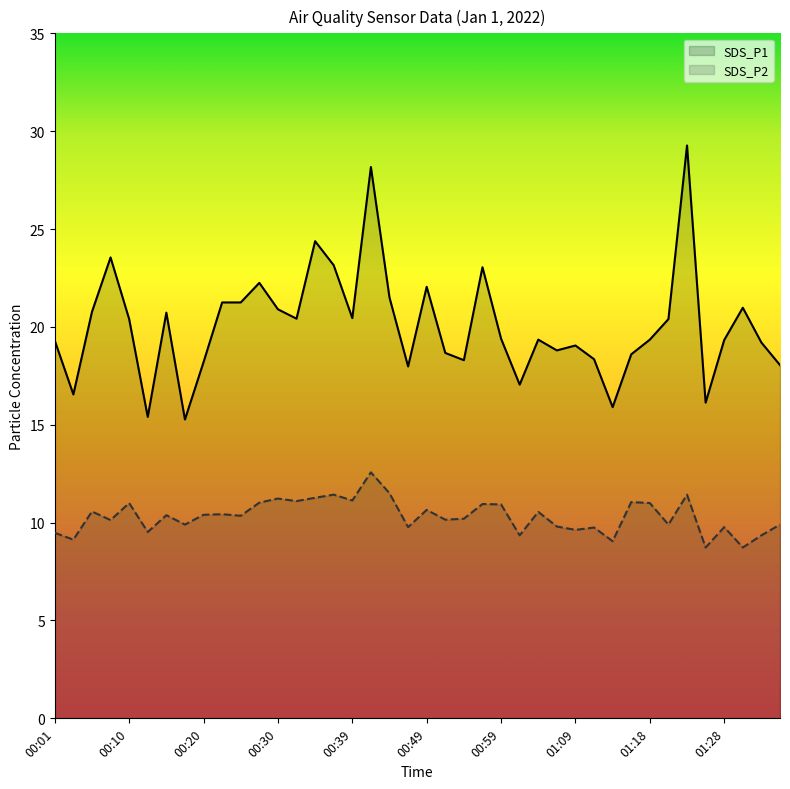

The SDS_P2 series shows 2.2 at 01:18. True or false?

False